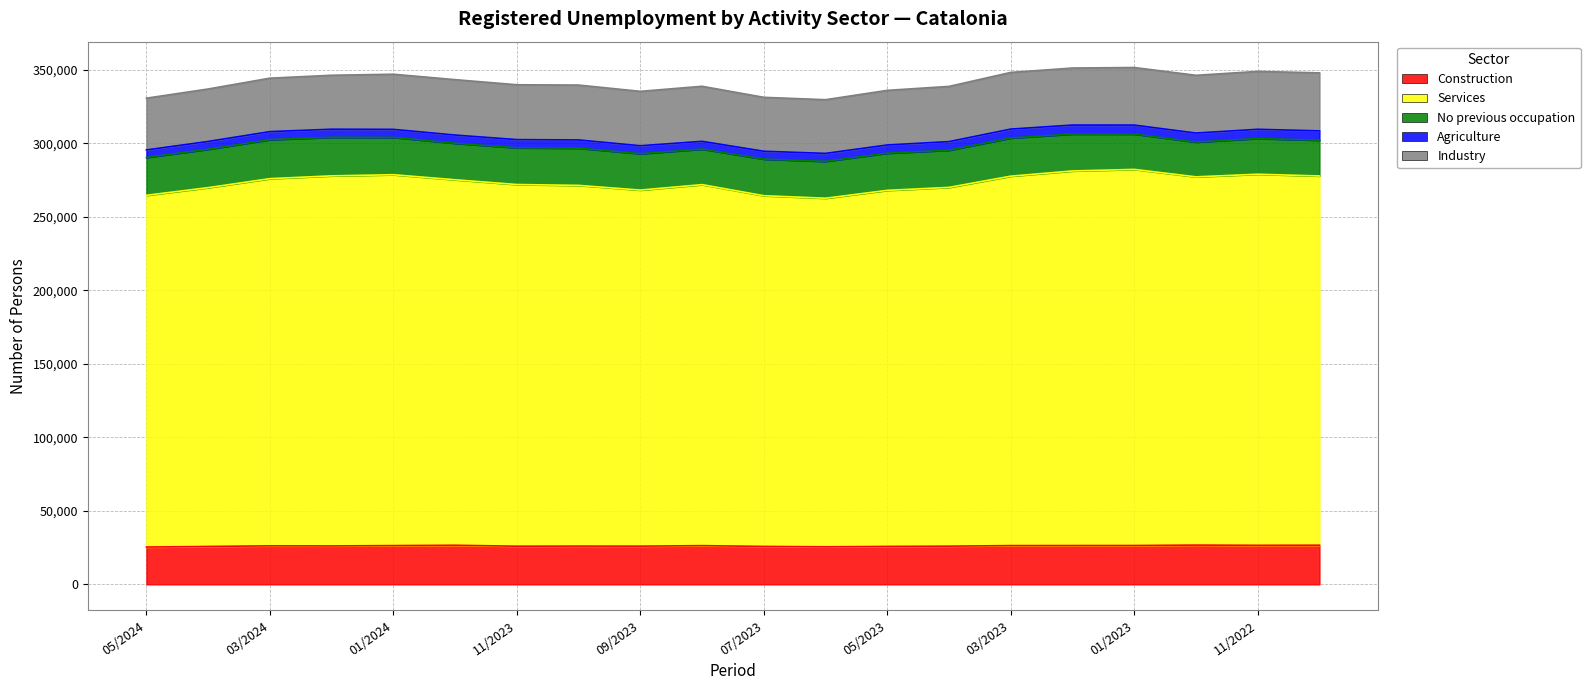

How many data points in Construction are above 26194?

9